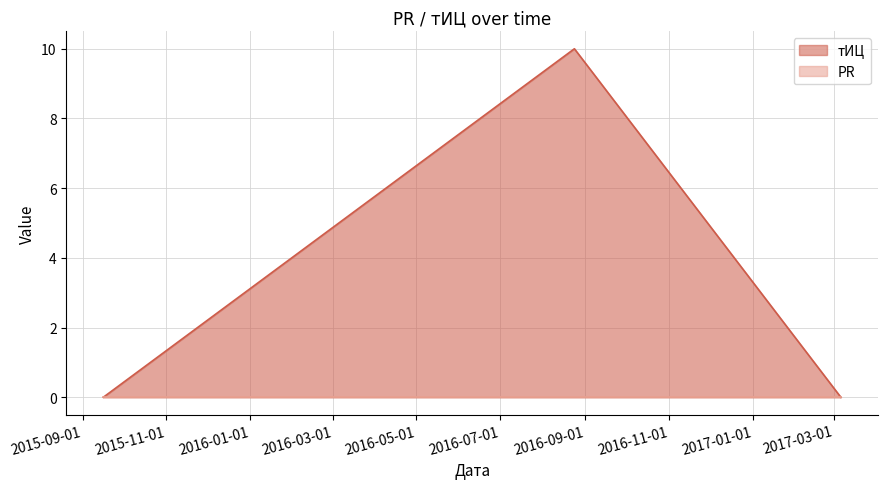

What is the sum of the values at 2016-08-24 and 2015-09-16?

10